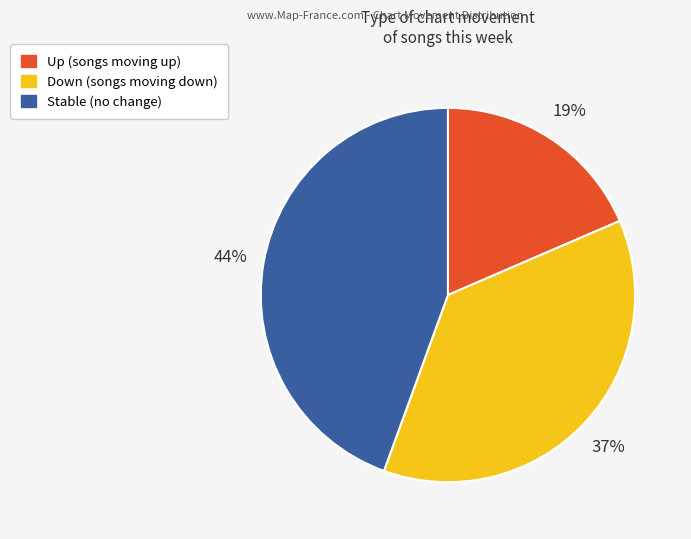

Is there a majority slice in this chart?

No